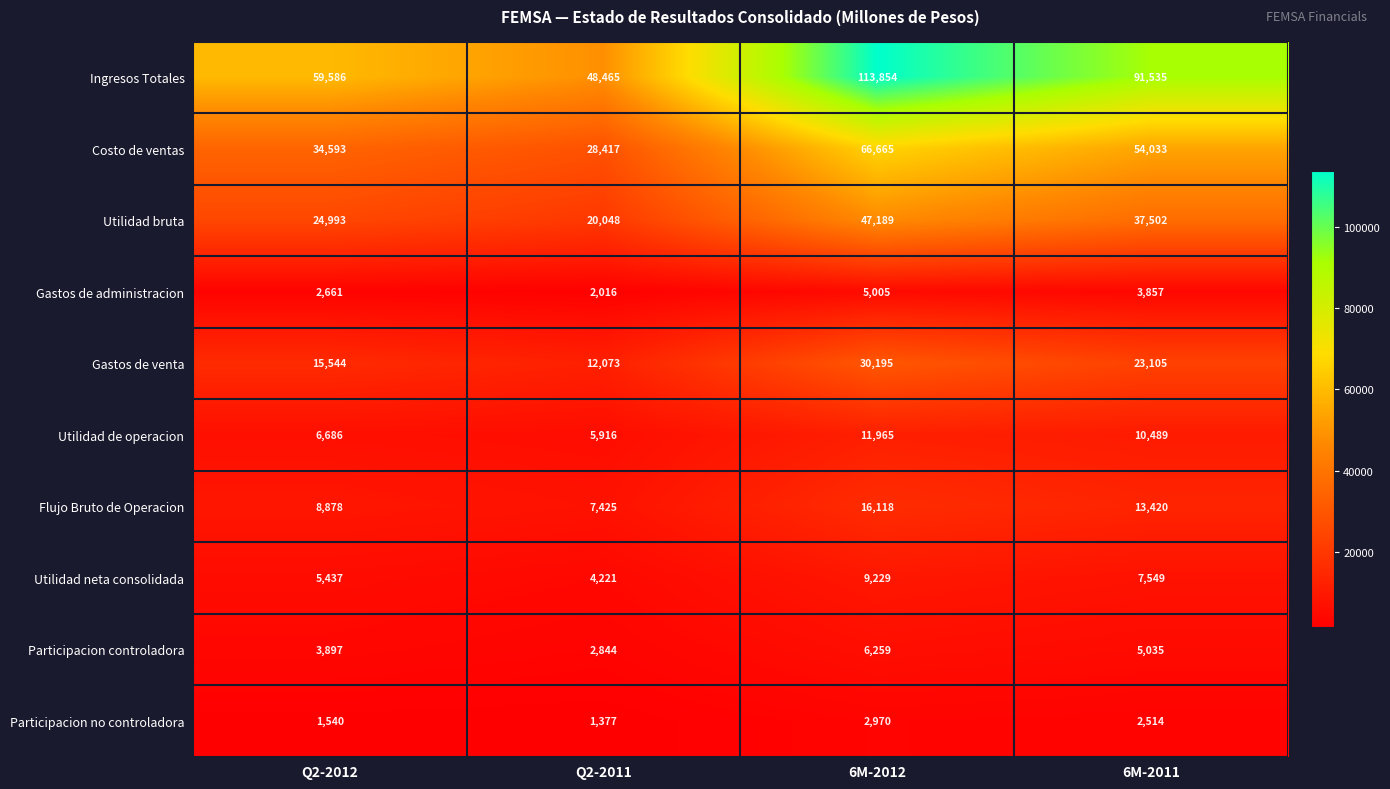

What is the average value of the Gastos de administracion series?

3385